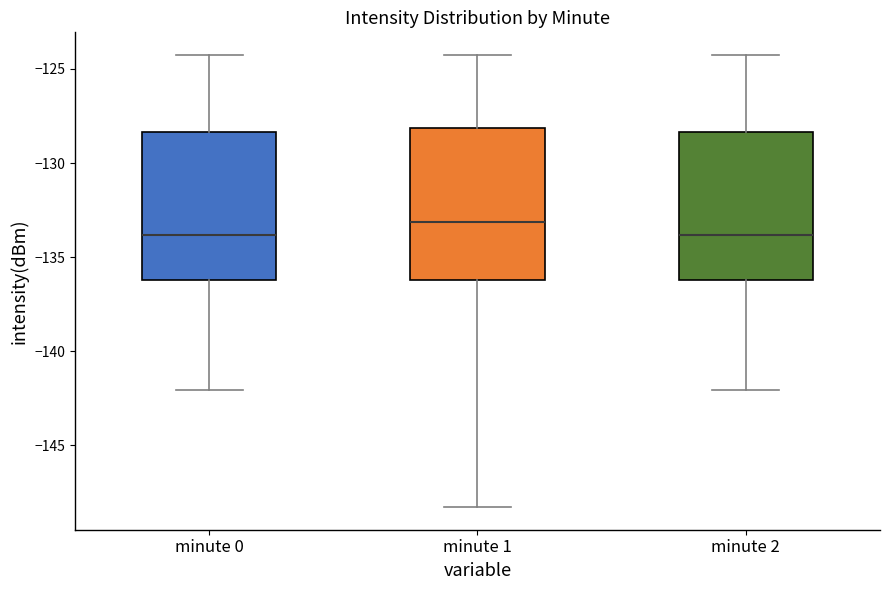

Where does the upper whisker of the box for minute 2 end on the y-axis? The values are not printed on the chart, so give them approximately, as read against the axis.

-124.5